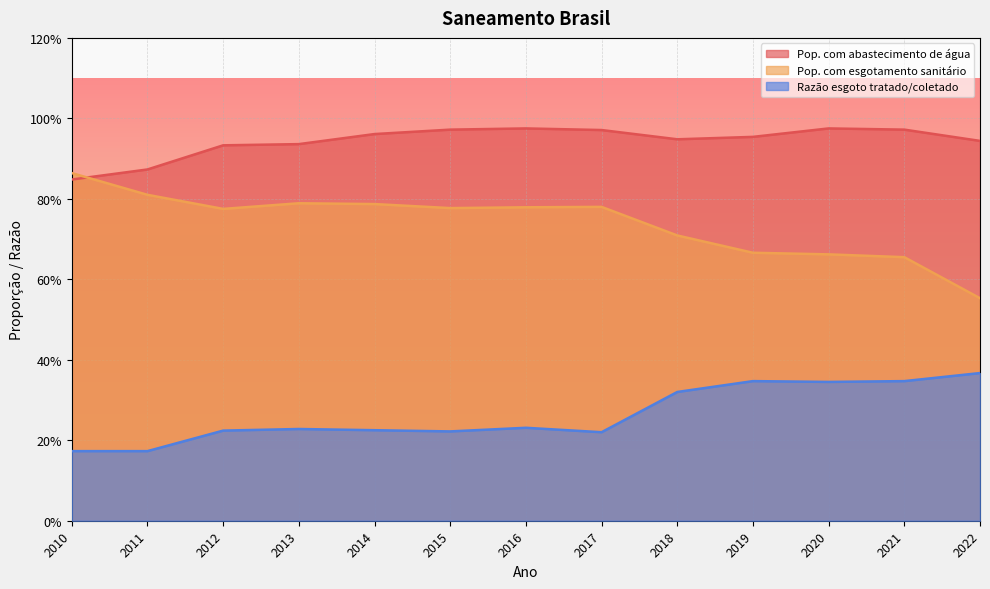

Reading left to right, what are all the values shown in this chart?

Pop. com abastecimento de água: 2010=0.8	2011=0.9	2012=0.9	2013=0.9	2014=1.0	2015=1.0	2016=1.0	2017=1.0	2018=0.9	2019=1.0	2020=1.0	2021=1.0	2022=0.9
Pop. com esgotamento sanitário: 2010=0.9	2011=0.8	2012=0.8	2013=0.8	2014=0.8	2015=0.8	2016=0.8	2017=0.8	2018=0.7	2019=0.7	2020=0.7	2021=0.7	2022=0.6
Razão esgoto tratado/coletado: 2010=0.2	2011=0.2	2012=0.2	2013=0.2	2014=0.2	2015=0.2	2016=0.2	2017=0.2	2018=0.3	2019=0.3	2020=0.3	2021=0.3	2022=0.4